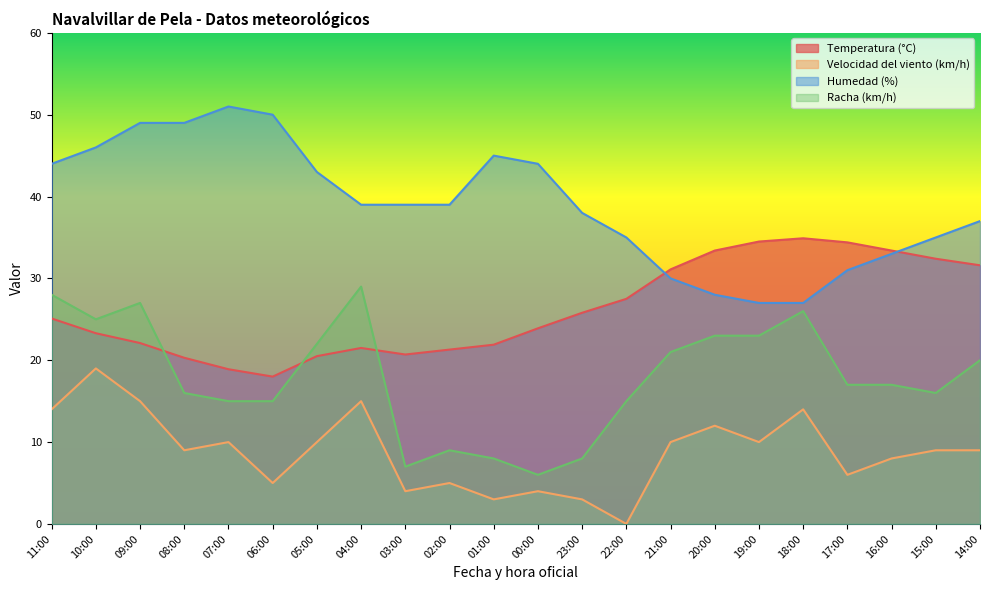

What is the label of the 9th point from the right?

22:00